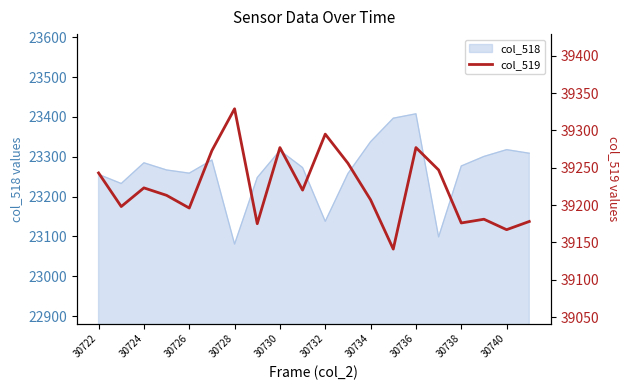

What is the lowest value of the col_518 series?

23081